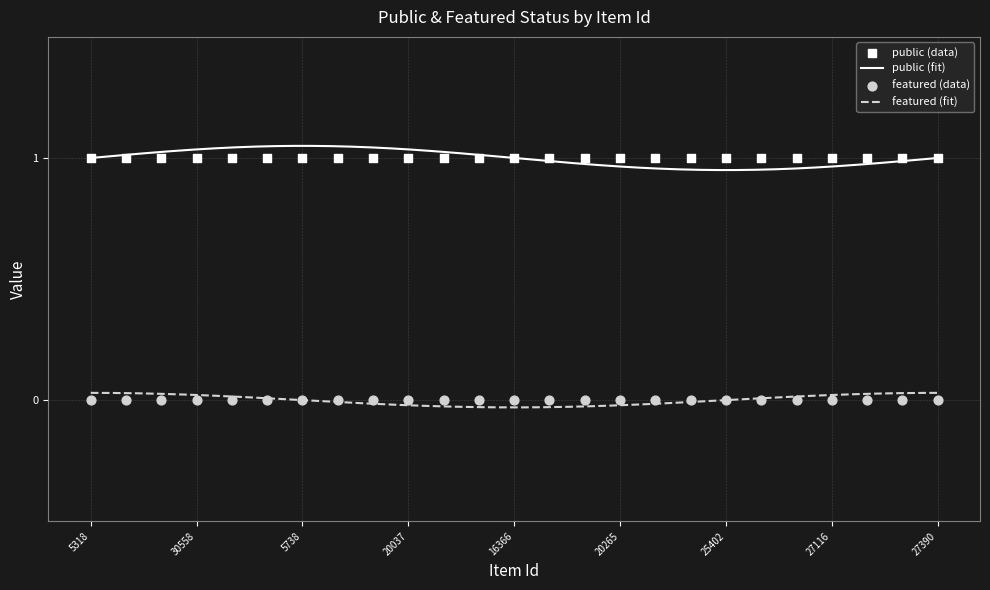

Which series contains the highest Y value?

public